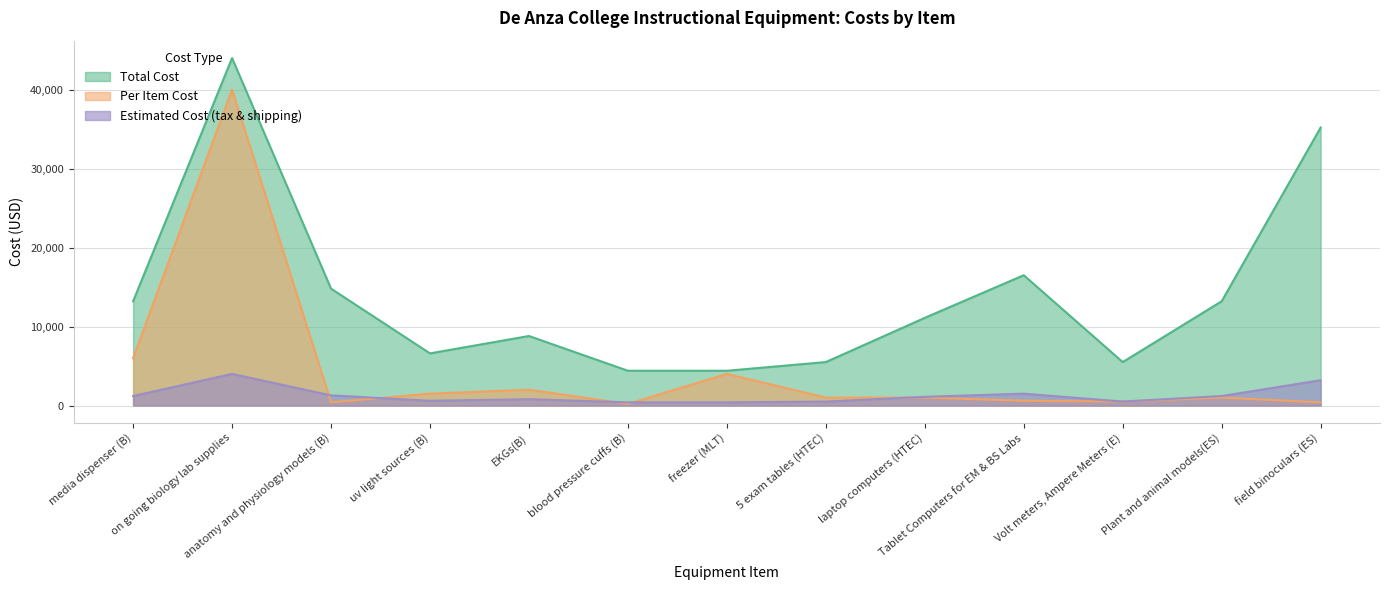

In Total Cost, how many points are higher than both neighbors (excluding endpoints)?

3